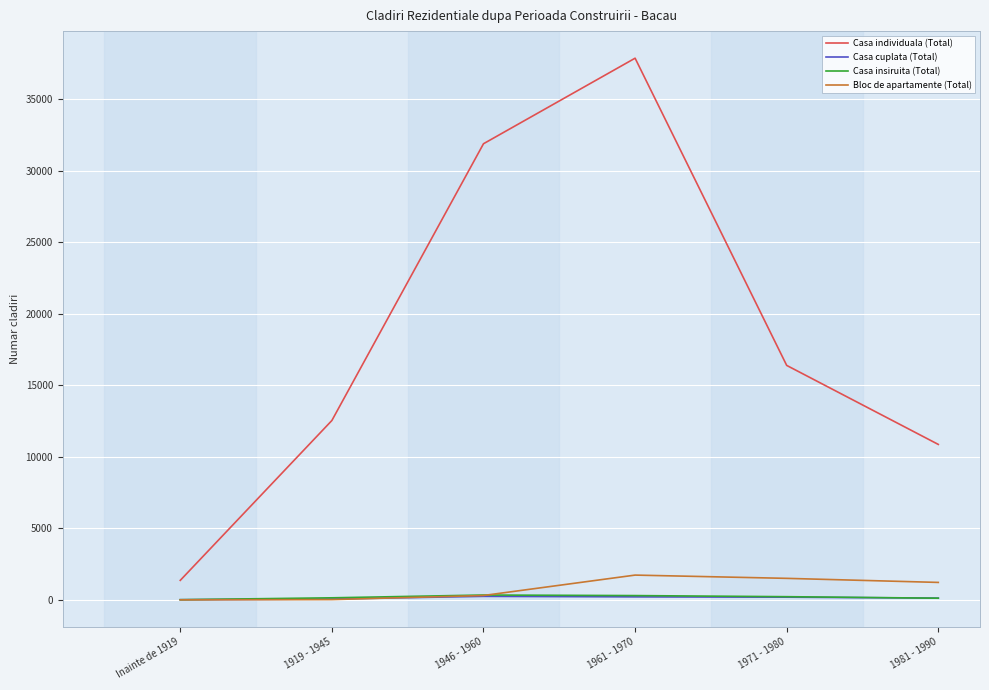

After their last crossing, which series has the higher values: Casa insiruita (Total) or Bloc de apartamente (Total)?

Bloc de apartamente (Total)